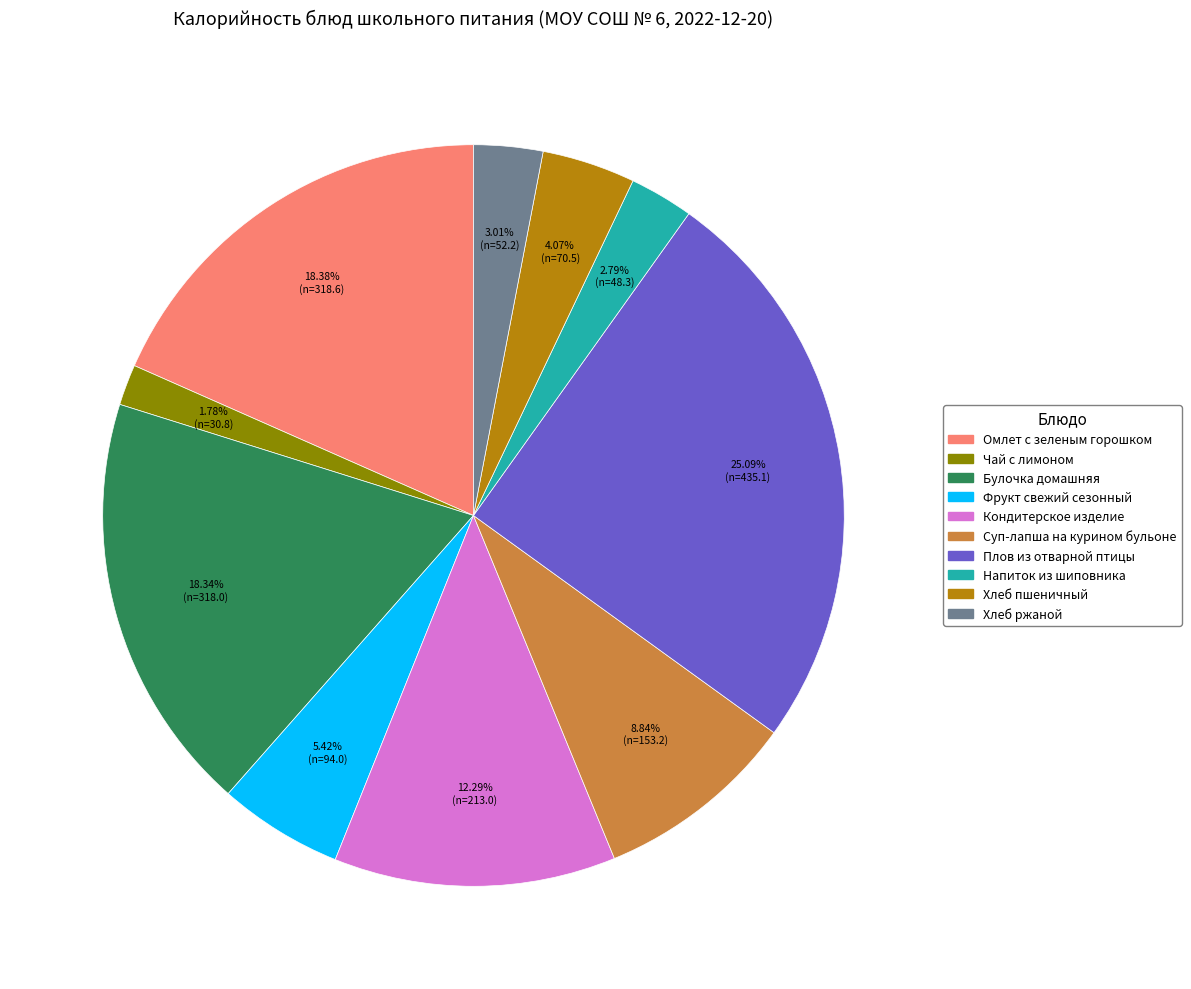

What is the ratio of the value at Суп-лапша на курином бульоне to the value at Кондитерское изделие?

0.7